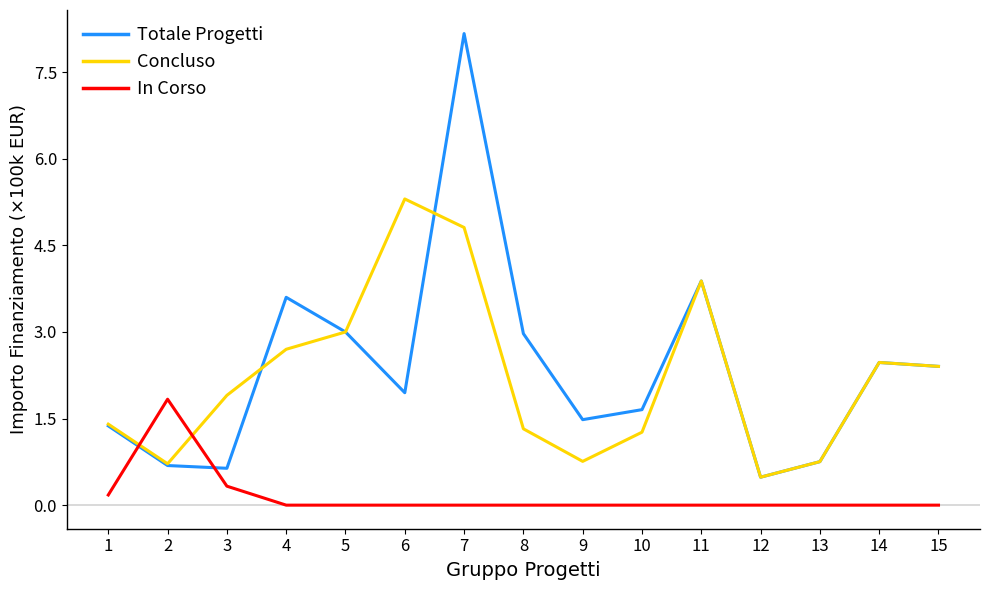

What is the lowest value of the Concluso series?

0.5